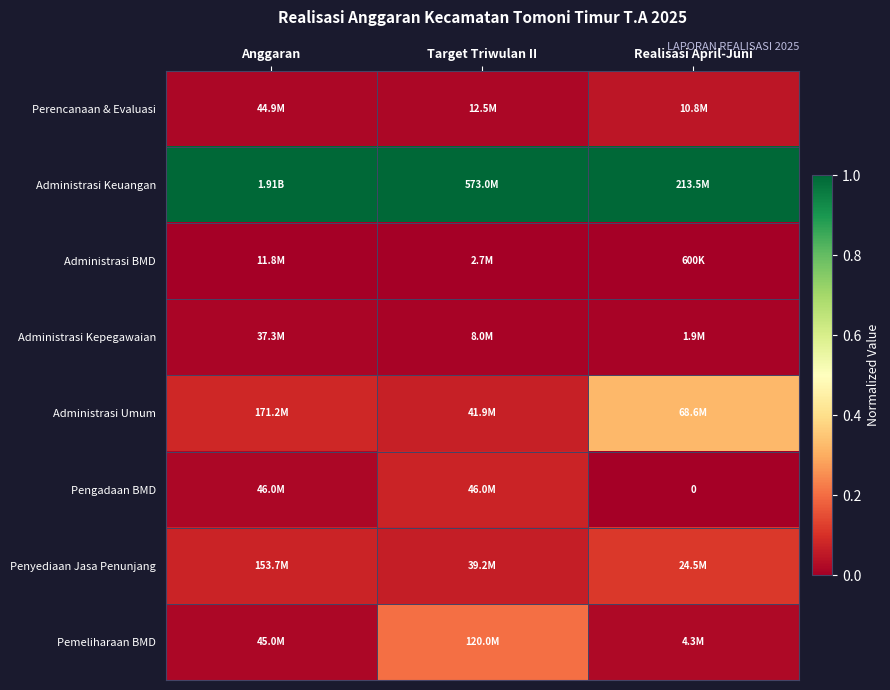

Which category has the highest value across all series?

Anggaran